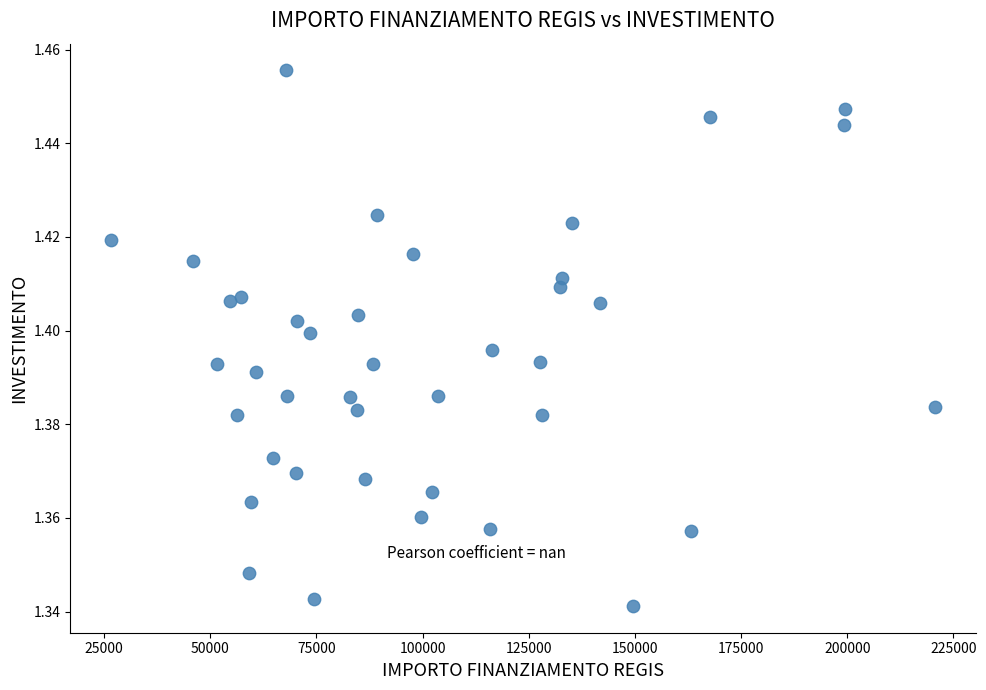

What is the range of X values (max minus min)?

193933.1